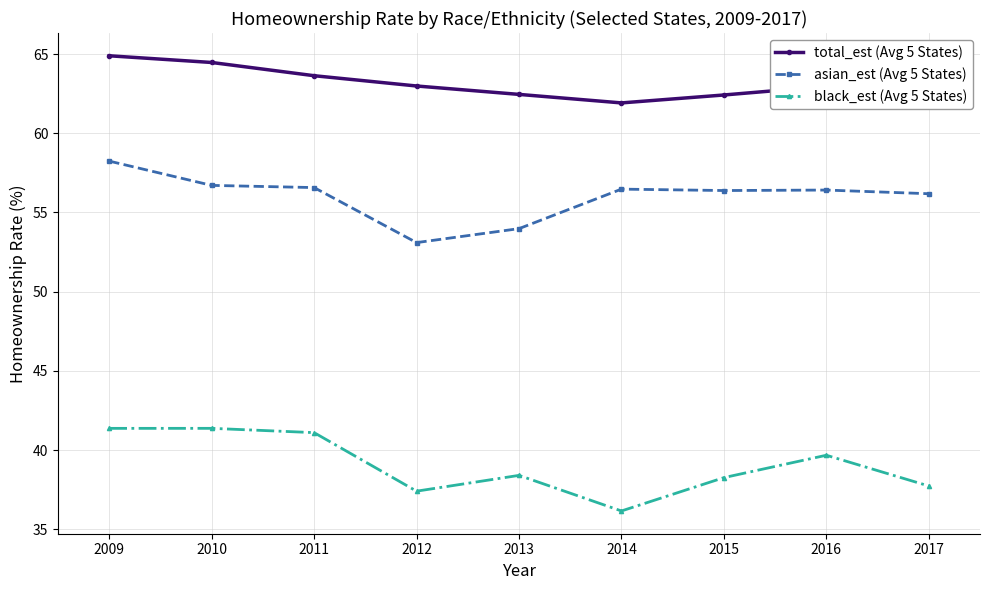

What is the smallest value displayed?

36.2